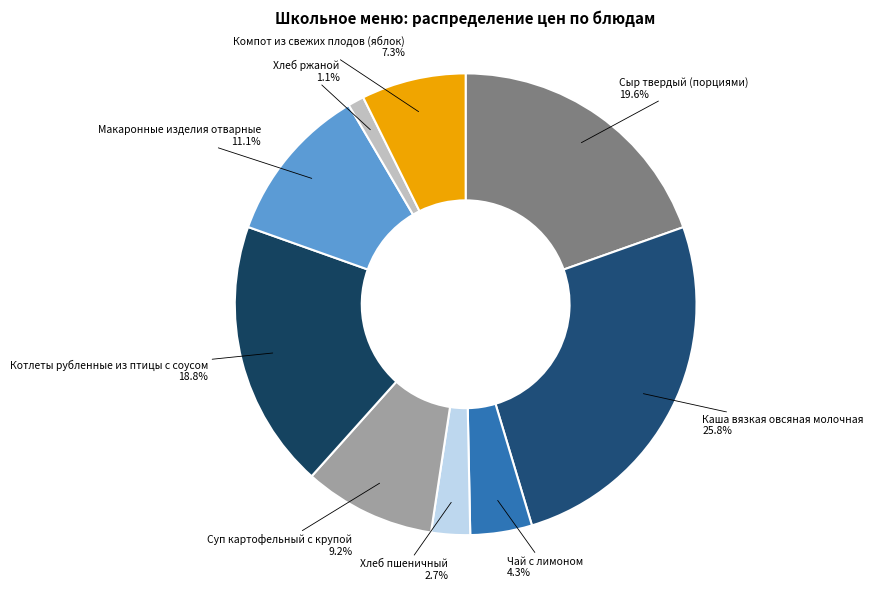

What is the total percentage of Сыр твердый (порциями) and Хлеб пшеничный?

22.3%